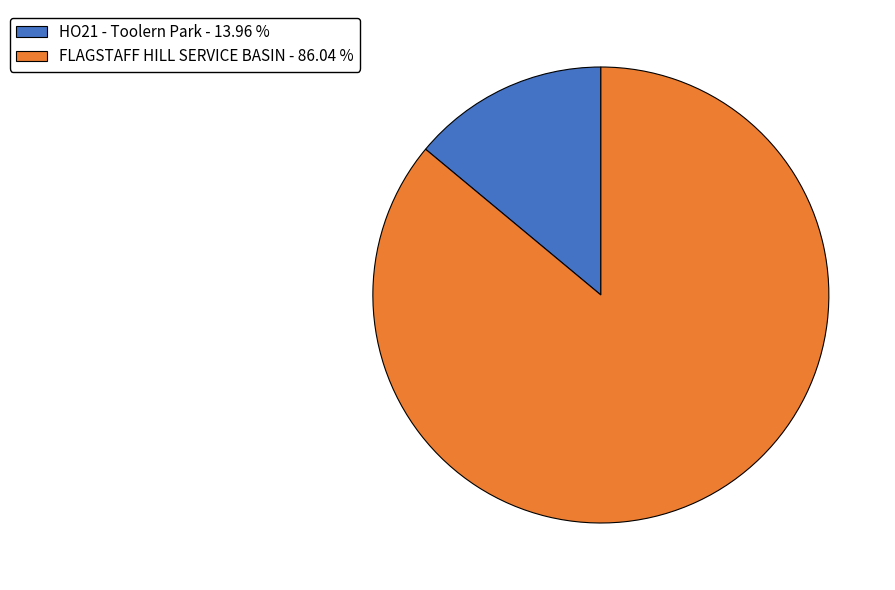

Between HO21 - Toolern Park - 13.96 % and FLAGSTAFF HILL SERVICE BASIN - 86.04 %, which is larger?

FLAGSTAFF HILL SERVICE BASIN - 86.04 %